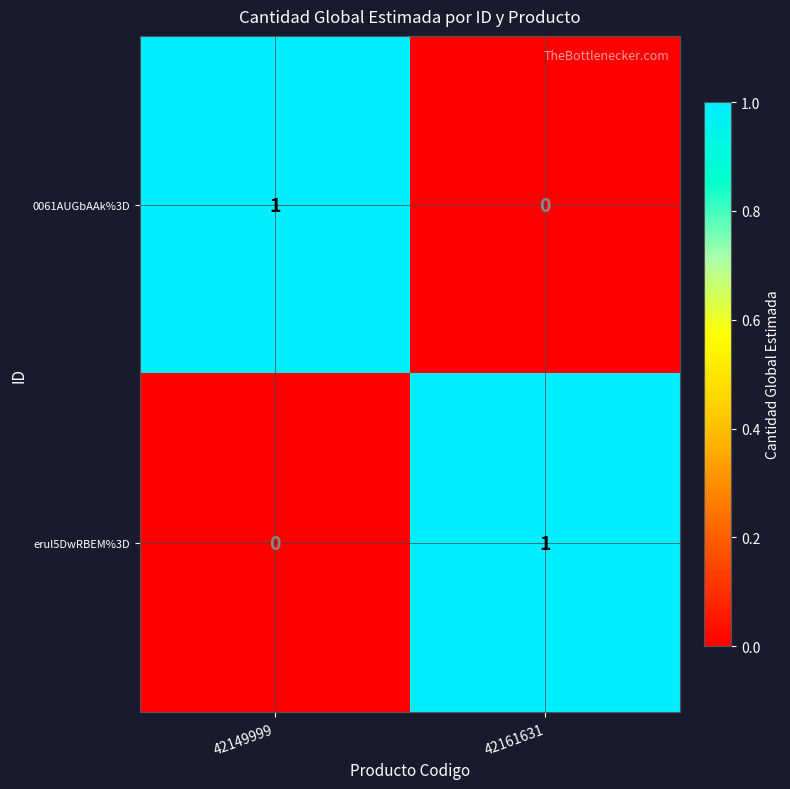

How many categories are shown in the chart?

2